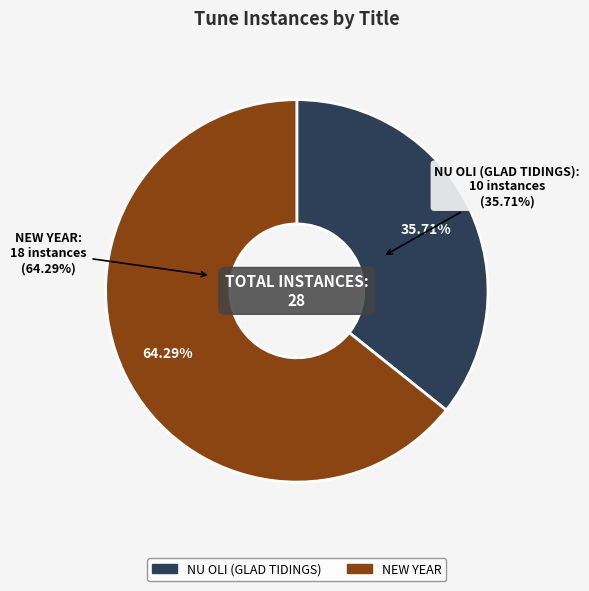

Do NU OLI (GLAD TIDINGS) and NEW YEAR together represent more than half of the pie?

Yes